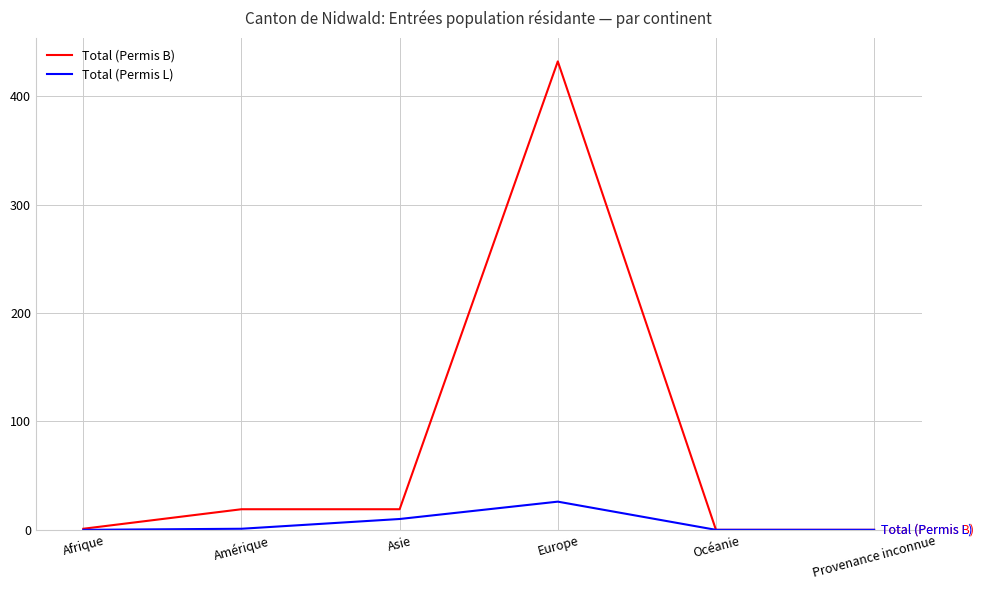

Which series has the largest range (max minus min)?

Total (Permis B)